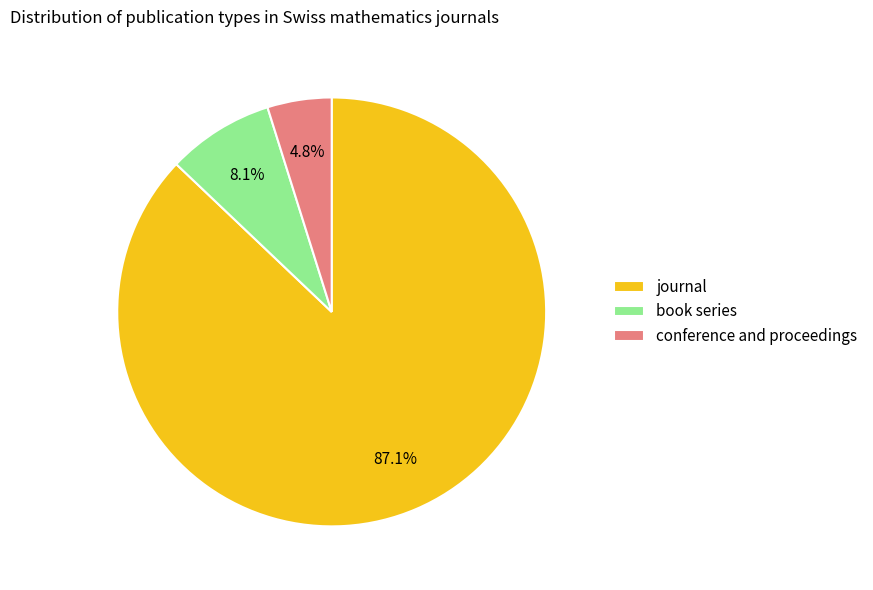

What is the smallest slice in the pie chart?

conference and proceedings